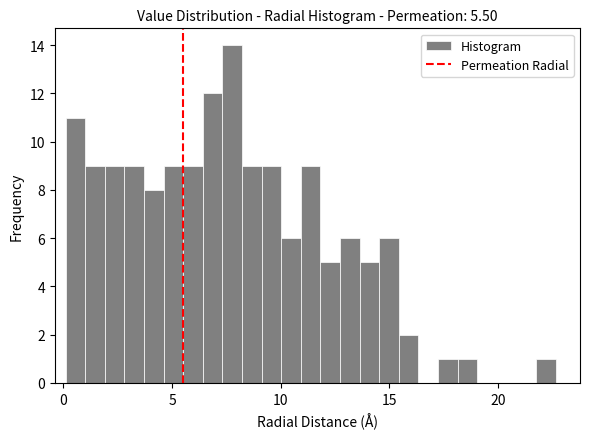

Around what value on the x-axis is the tallest bar? Give the approximate position of its centre, as read against the axis.

8.0